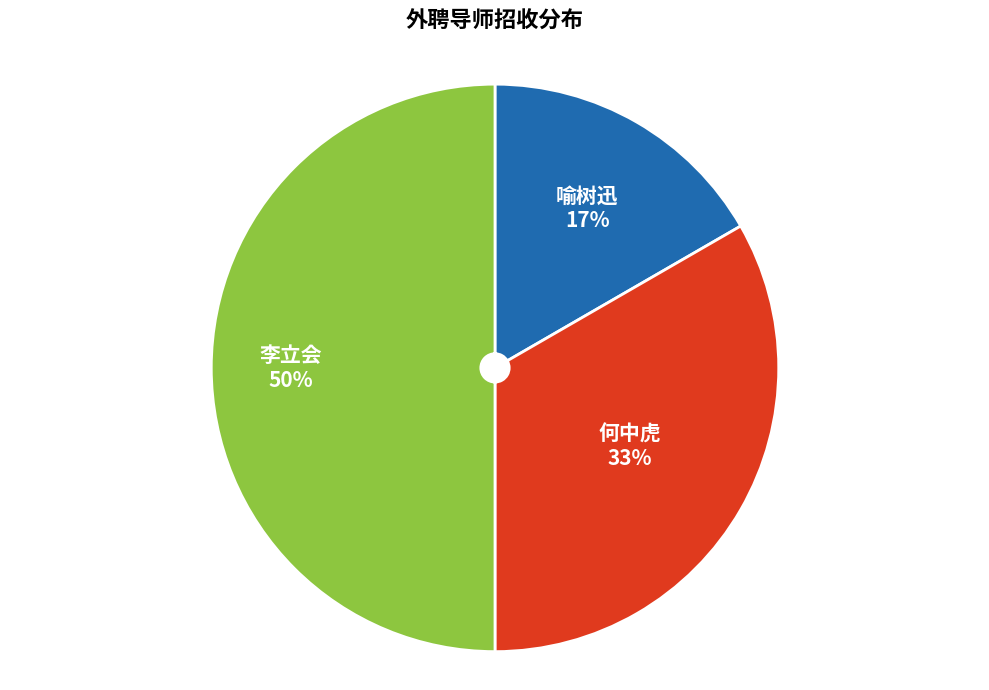

Which category has the smallest portion of the pie?

喻树迅